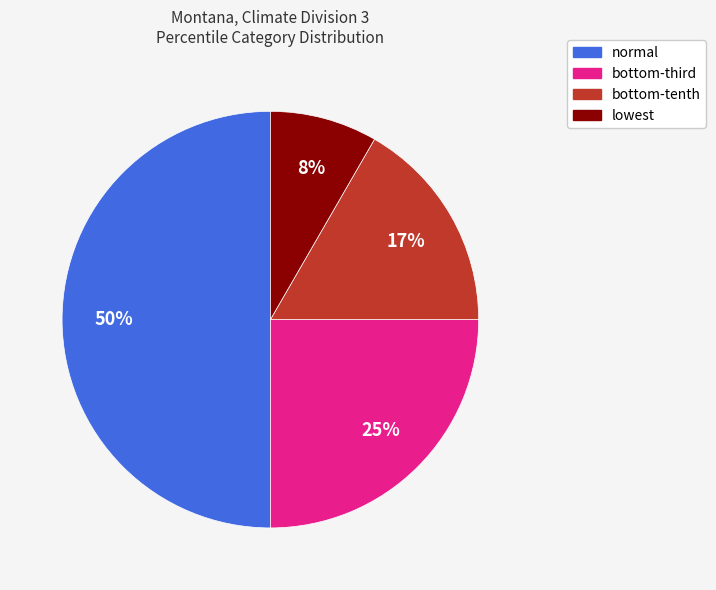

The lowest slice represents 1% of the pie. True or false?

False